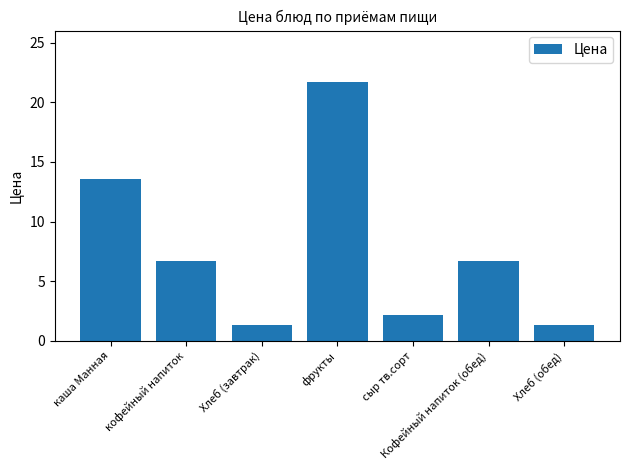

Approximately how many times larger is the value at Хлеб (обед) compared to каша Манная?

0.1